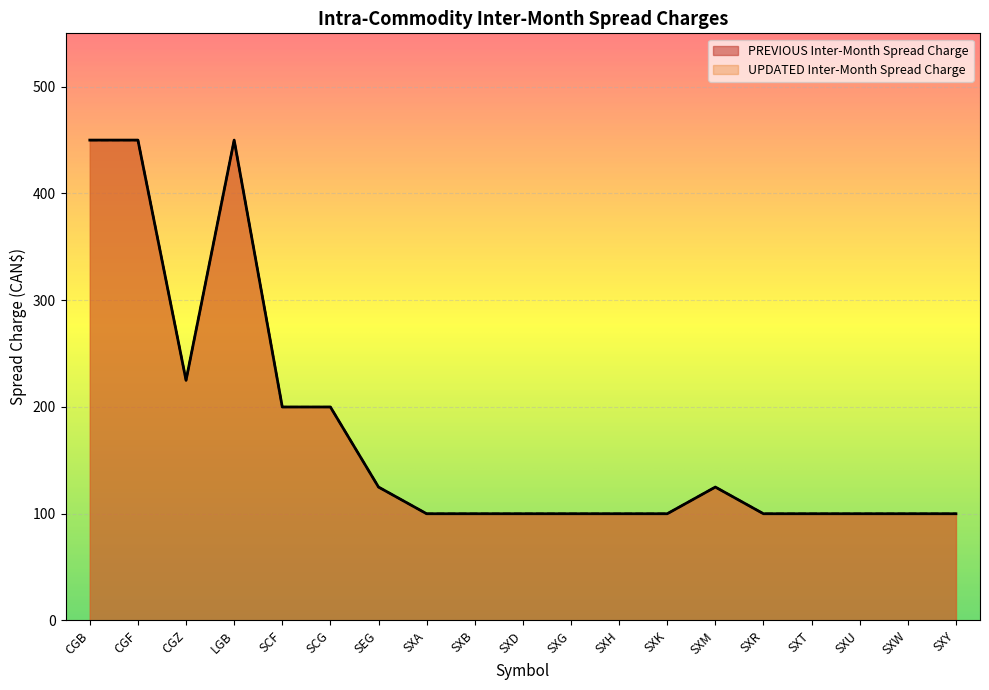

True or false: PREVIOUS Inter-Month Spread Charge has a value of 100 at SXW.

True